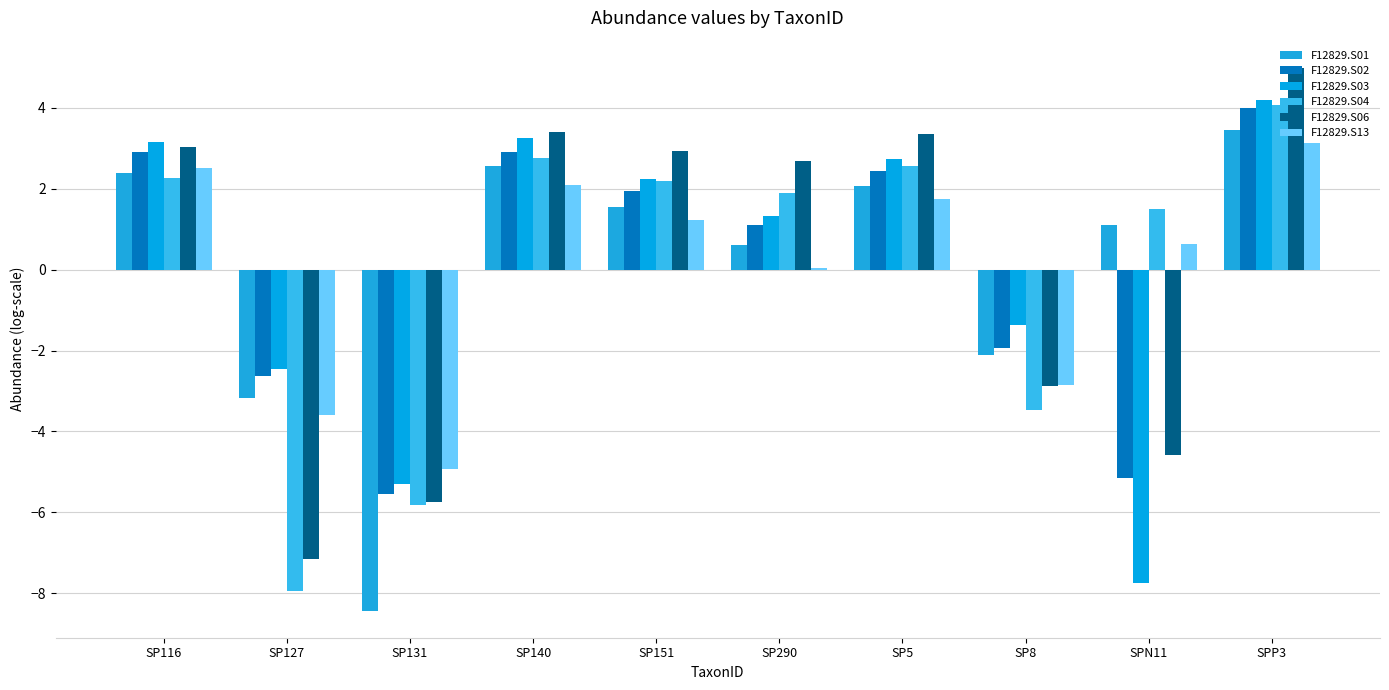

Rank the categories by F12829.S03 value from lowest to highest.

SPN11, SP131, SP127, SP8, SP290, SP151, SP5, SP116, SP140, SPP3